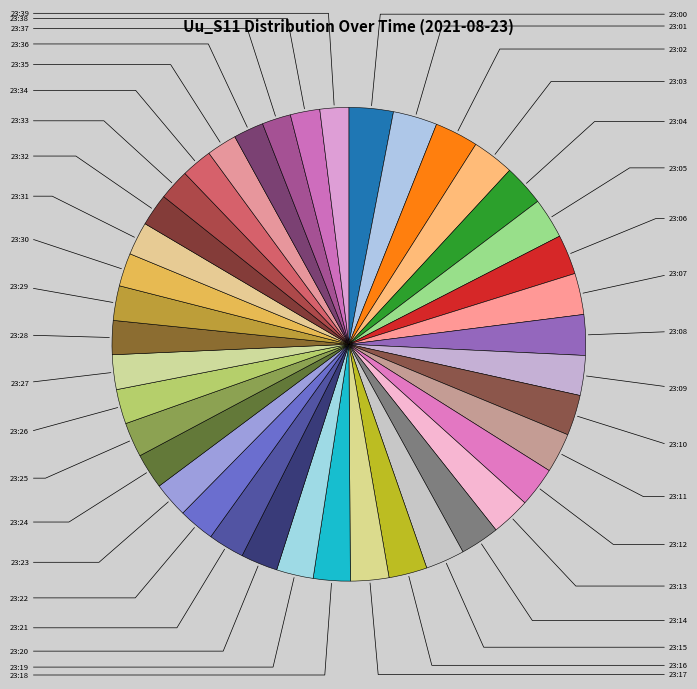

What portion of the pie excludes 23:28?

97.7%